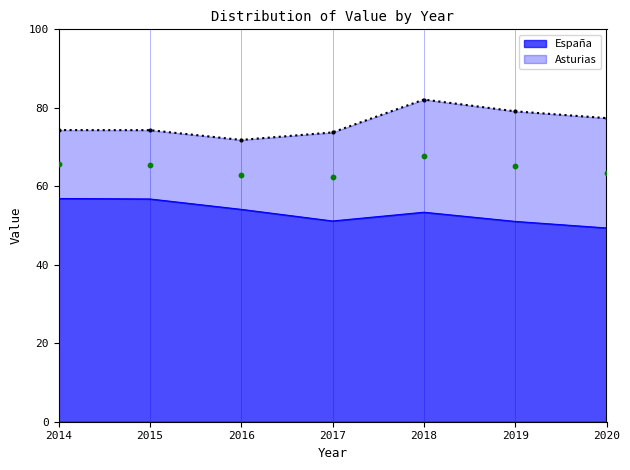

What is the total value across all series at 2015?

131.1